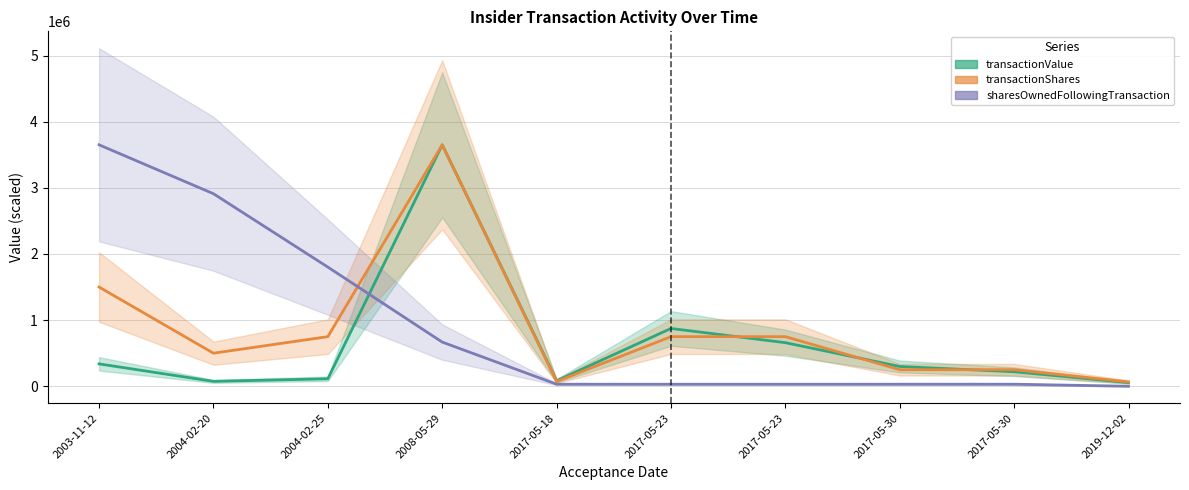

Rank the series at 2003-11-12 from lowest to highest value.

transactionValue, transactionShares, sharesOwnedFollowingTransaction